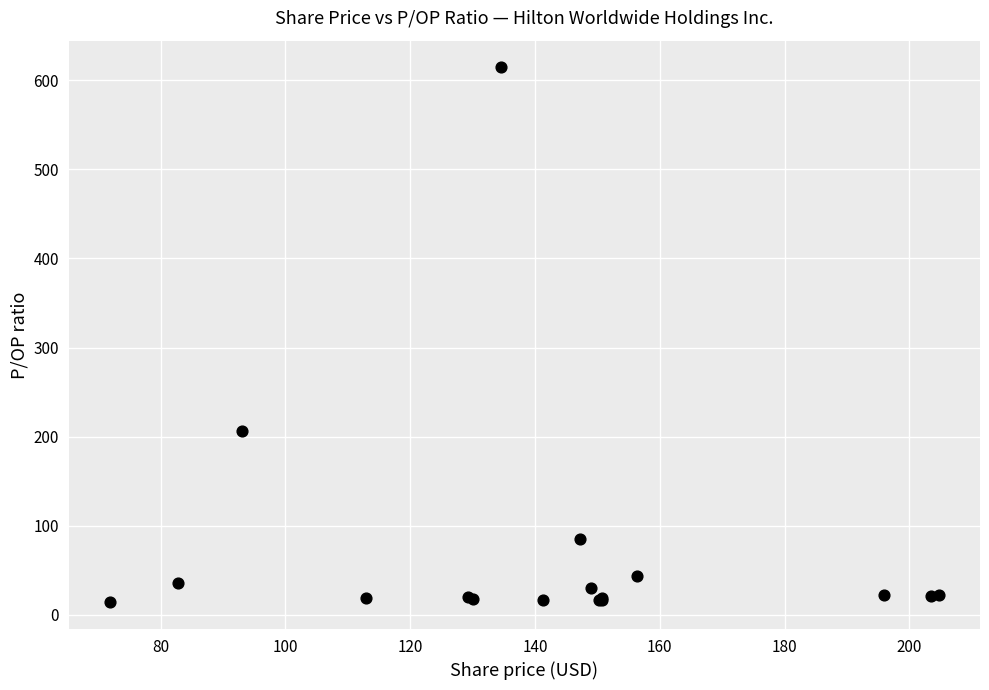

What Y value in the scatter plot is closest to 314?

206.6